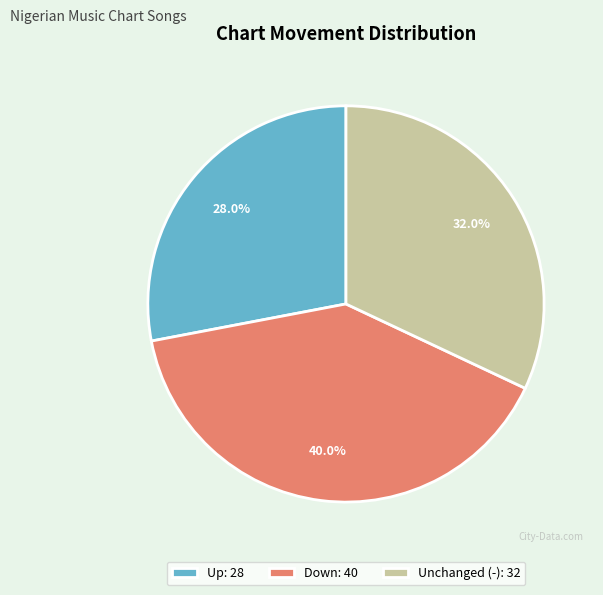

Between Down: 40 and Up: 28, which is larger?

Down: 40